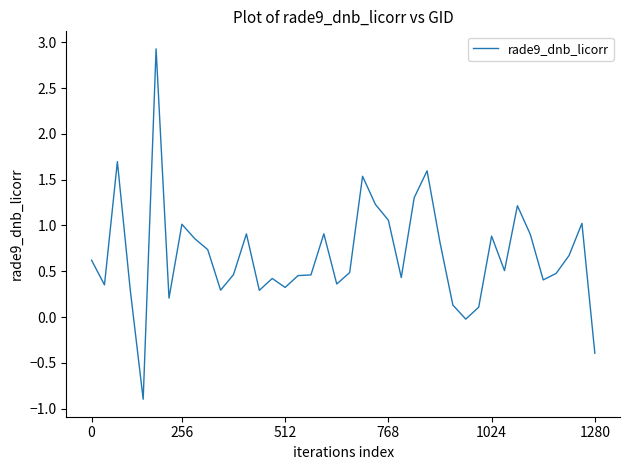

What is the difference between the maximum and minimum values?

3.8